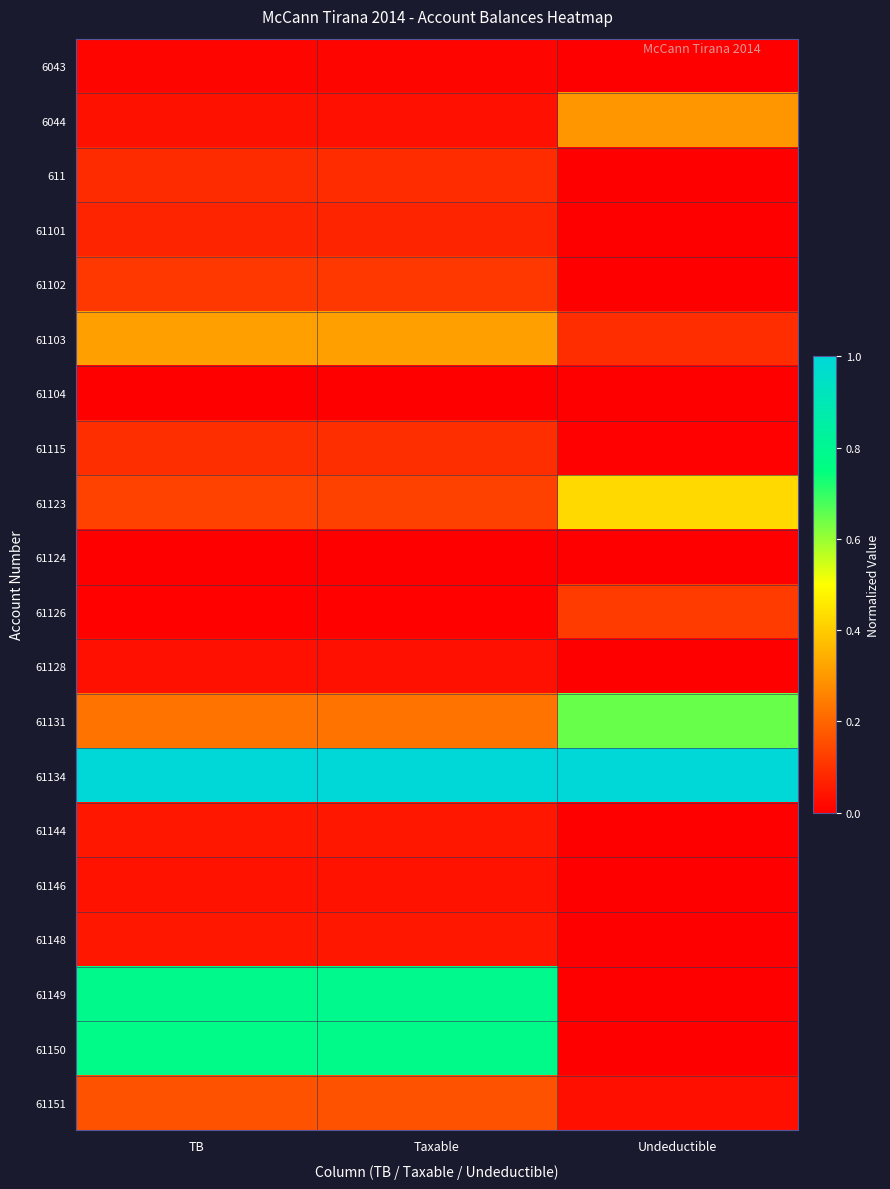

Which series has the largest range (max minus min)?

61149